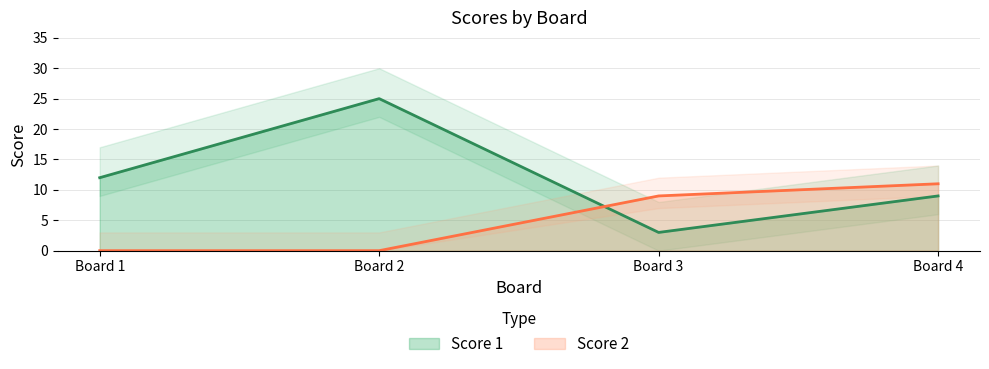

What is the average value of the Score 2 series?

5